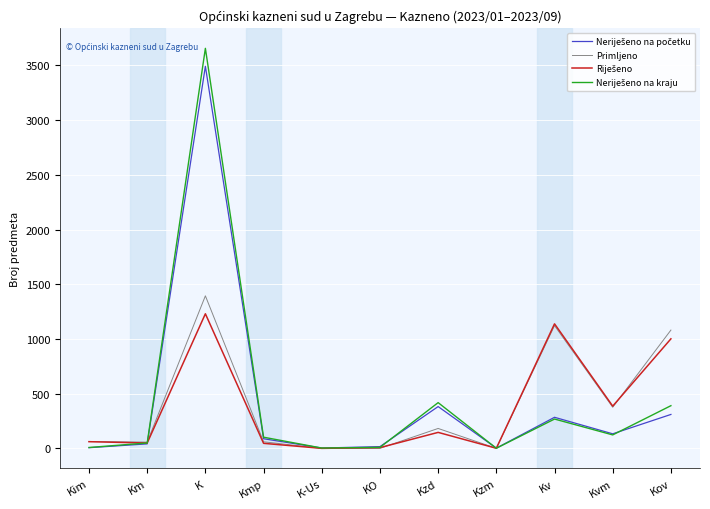

What is the total value across all series at Kzd?

1128